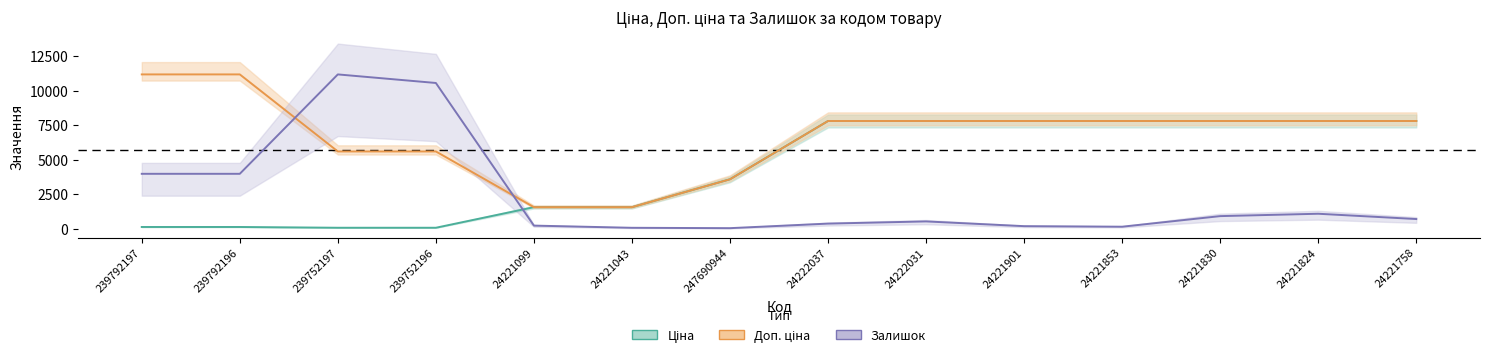

What is the minimum value for Доп. ціна?

1548.0